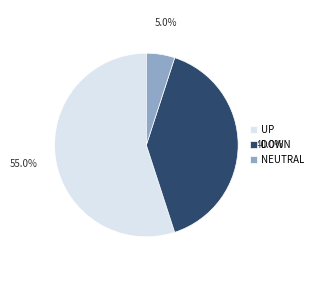

How many slices are in this pie chart?

3